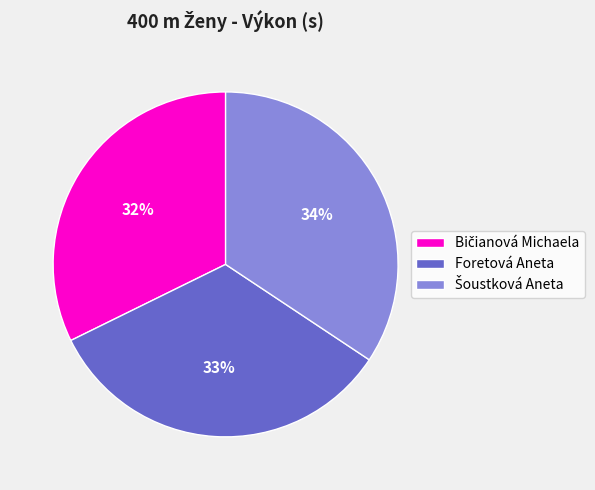

To the nearest percent, what is the average slice percentage?

33%